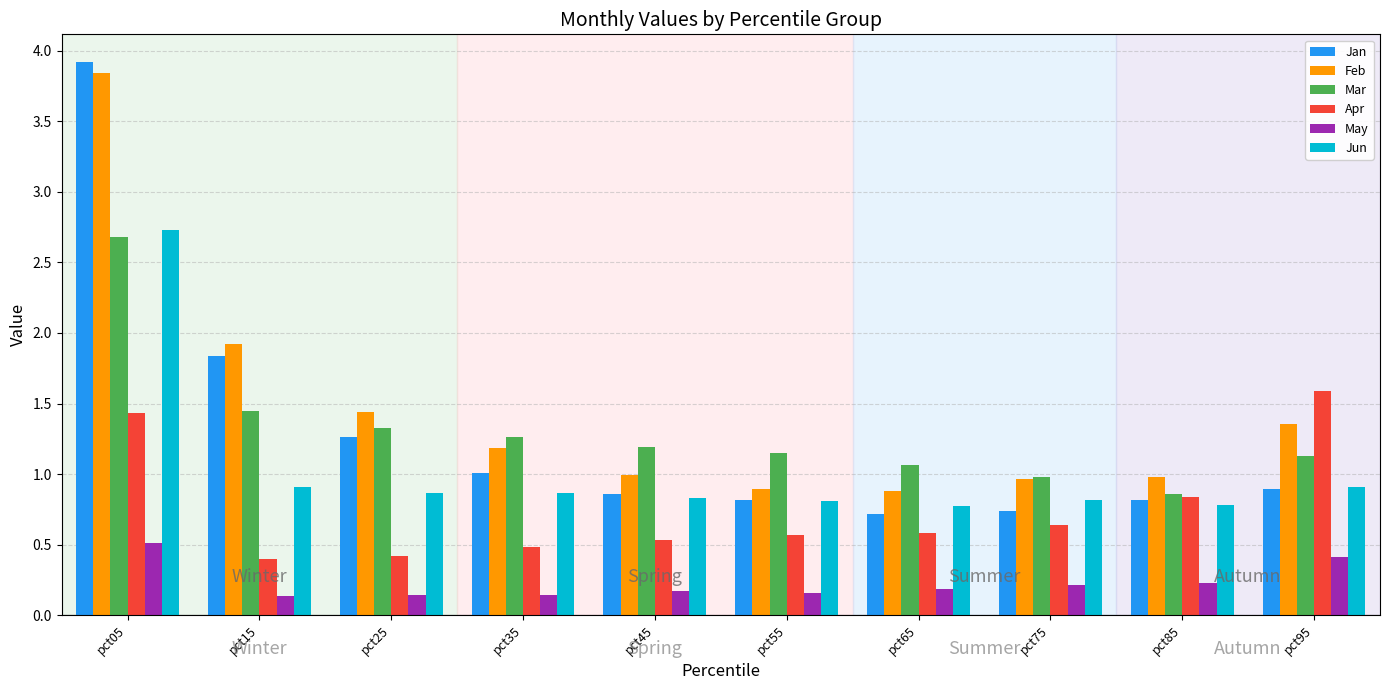

Read the Apr value at pct25.

0.4